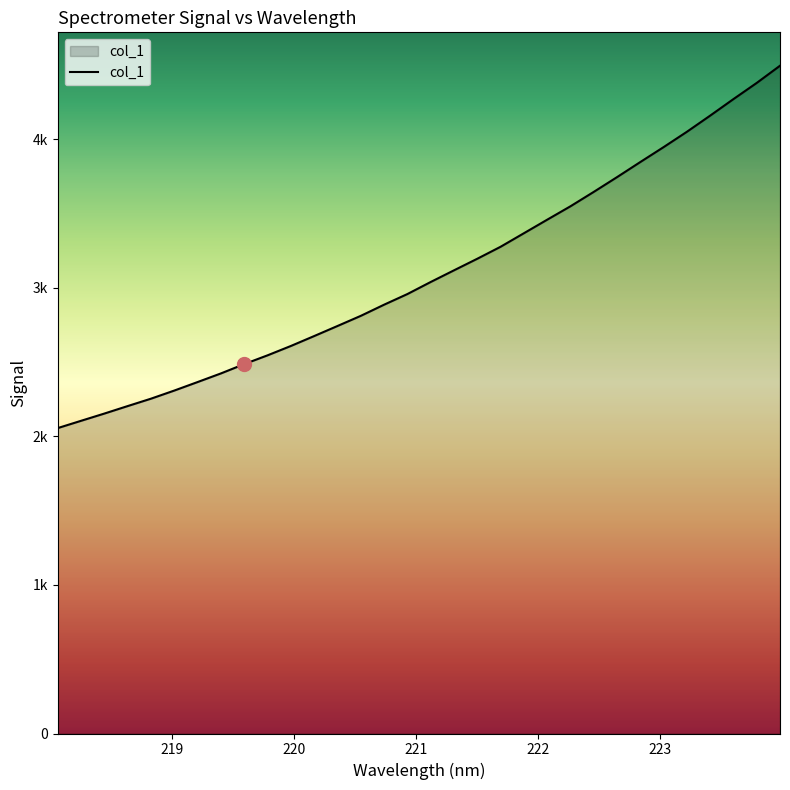

Does the chart have visible grid lines?

No